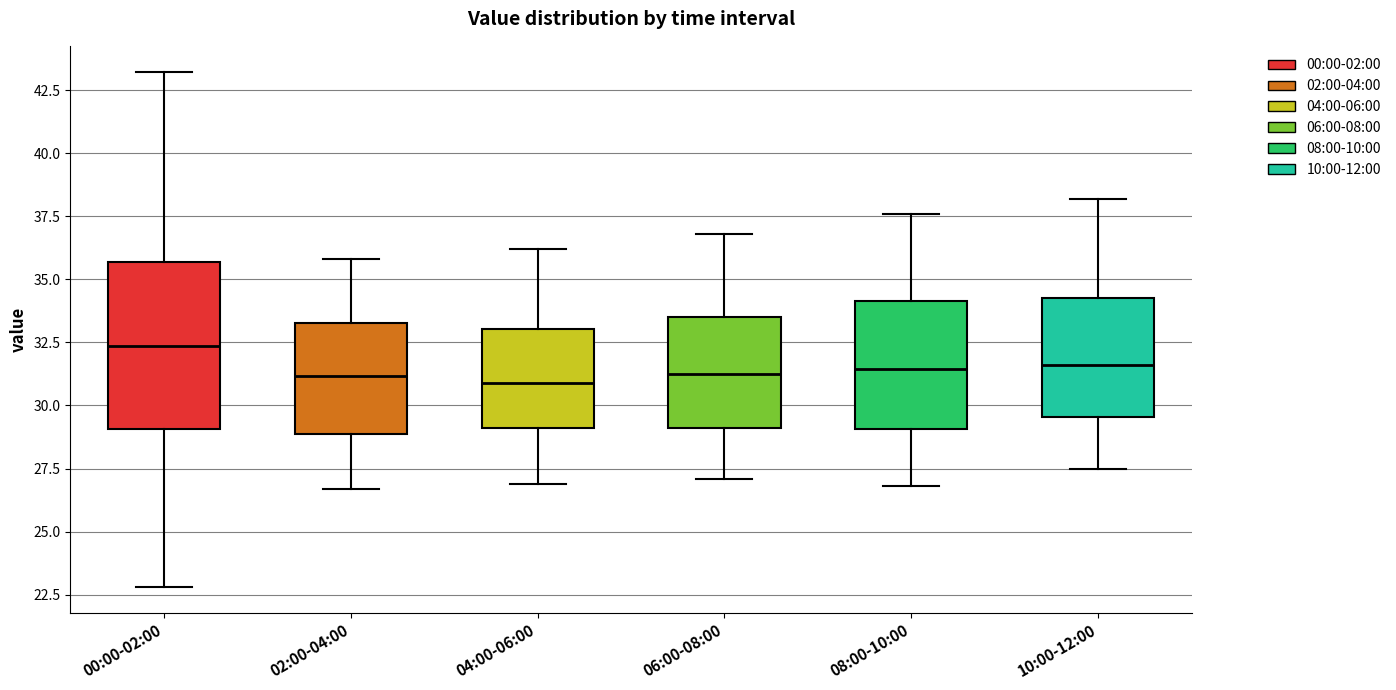

Where is the upper edge of the box for 02:00-04:00 on the y-axis? The values are not printed on the chart, so give them approximately, as read against the axis.

33.5